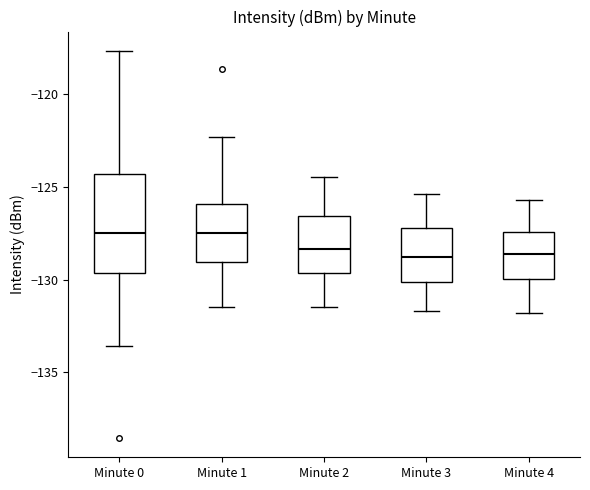

Reading left to right, transcribe this box plot: for each box, give where its median line is, the range the box spans, and where its two whiskers end, as read against the y-axis. The values are not printed on the chart, so give them approximately, as read against the axis.

Minute 0: median -127.5, box -129.5 to -124.5, whiskers -133.5 to -117.5
Minute 1: median -127.5, box -129.0 to -126.0, whiskers -131.5 to -122.5
Minute 2: median -128.5, box -129.5 to -126.5, whiskers -131.5 to -124.5
Minute 3: median -129.0, box -130.0 to -127.0, whiskers -131.5 to -125.5
Minute 4: median -128.5, box -130.0 to -127.5, whiskers -132.0 to -125.5